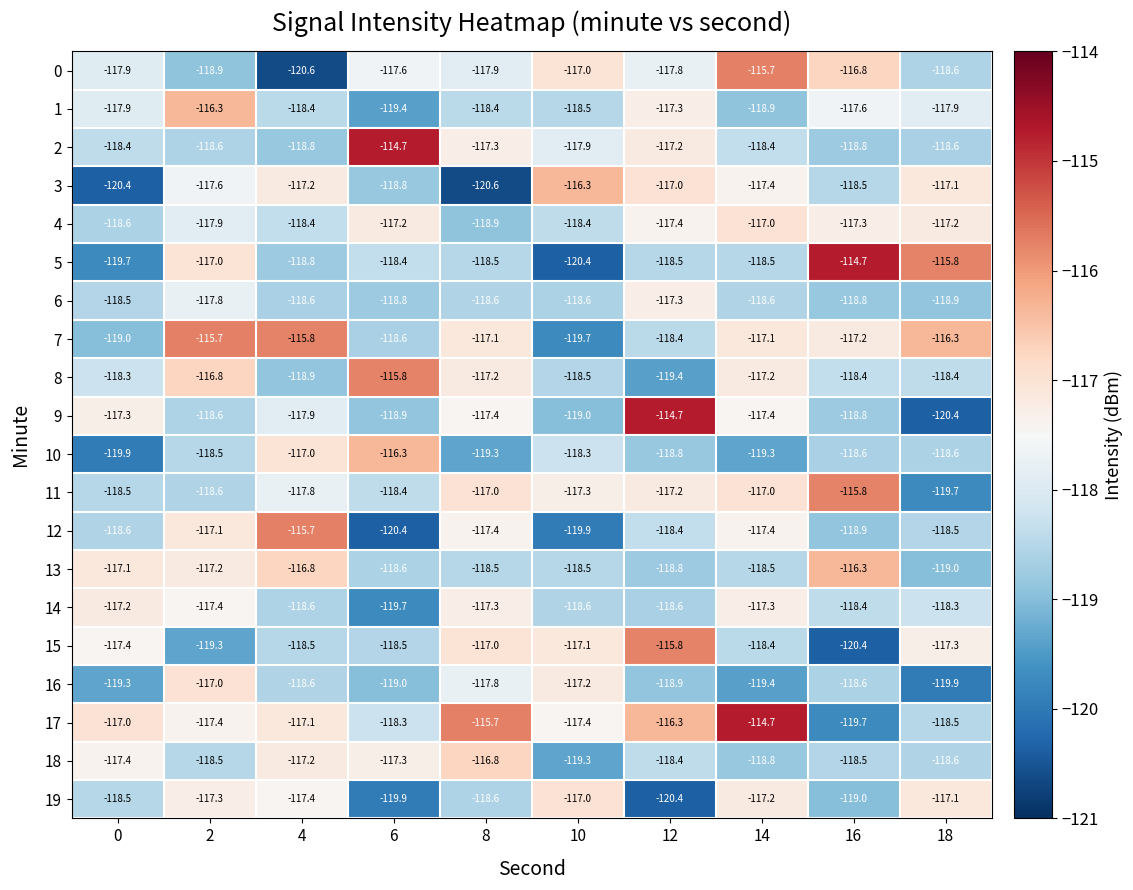

What is the maximum value for 13?

-116.3